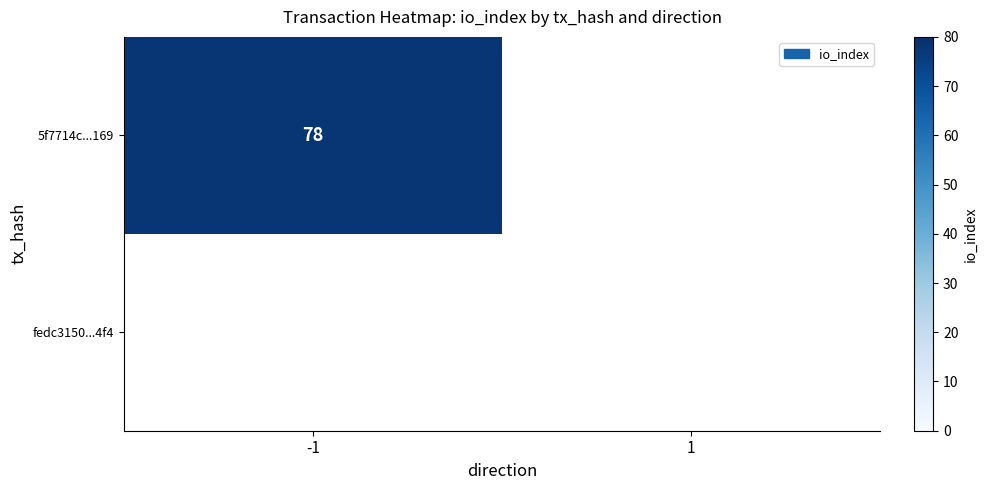

Which series changed the most between -1 and 1?

5f7714c805f06e6d15704f9e06163c354b75169